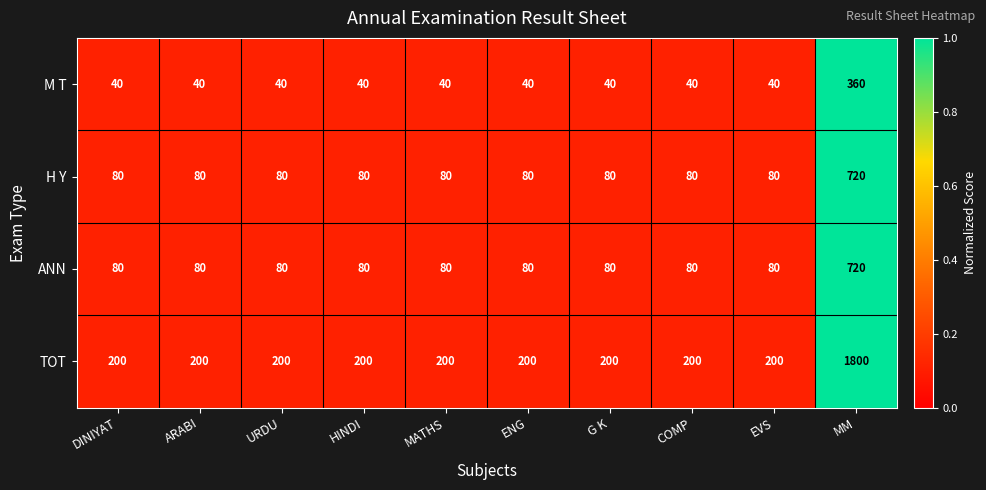

What is the sum of all TOT values?

3600